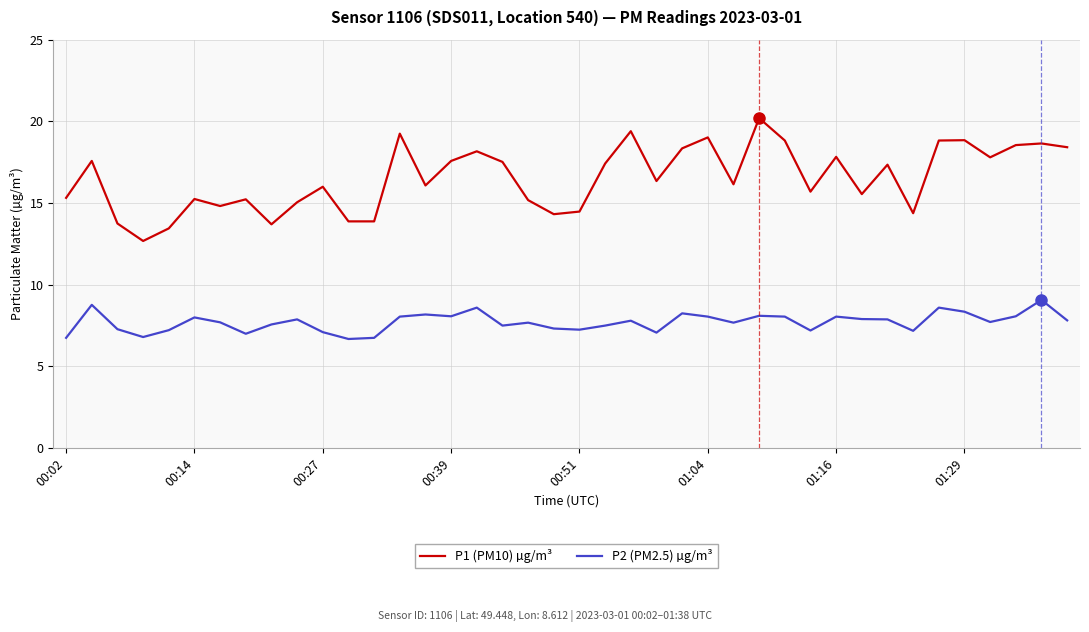

Which series has the largest total across all categories?

P1 (PM10) µg/m³